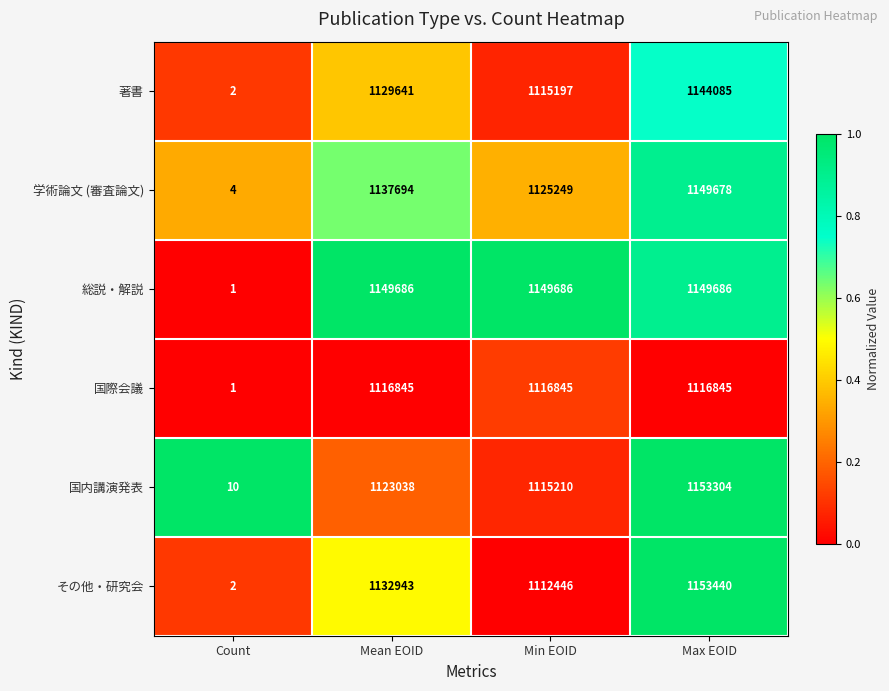

What is the maximum value shown in the chart?

1153440